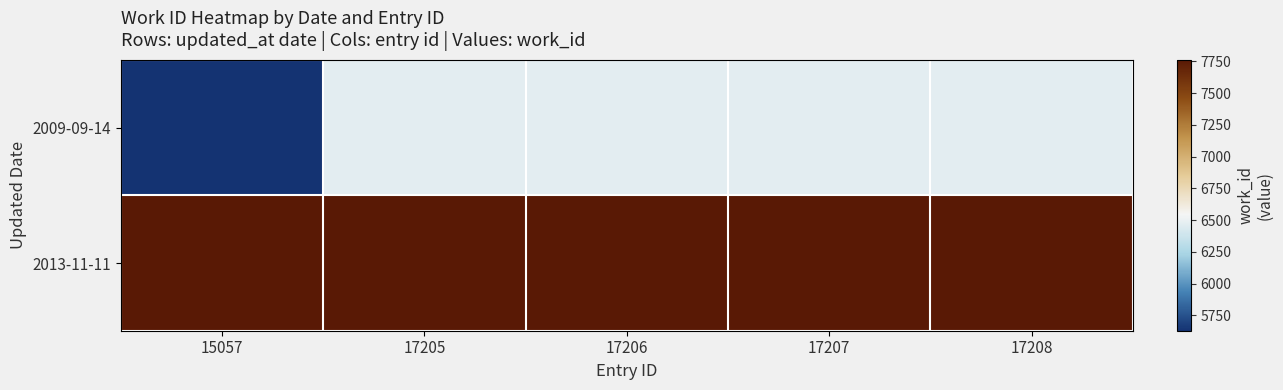

At 17206, list the series in order from largest to smallest.

2013-11-11, 2009-09-14